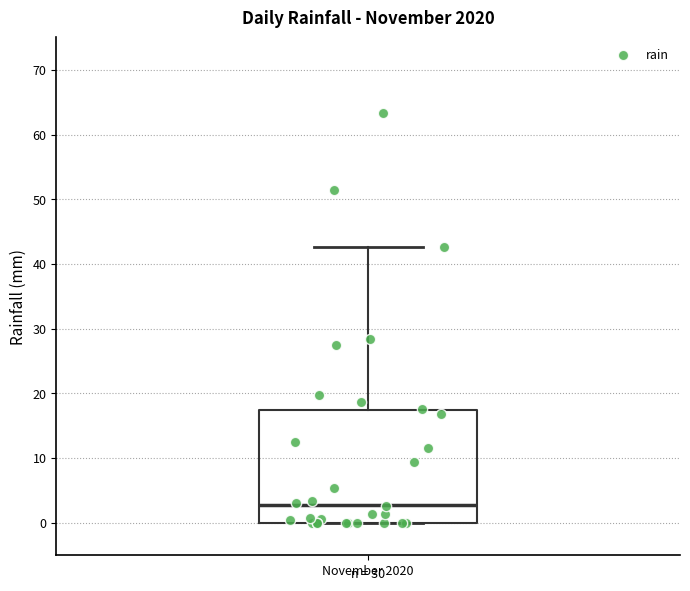

Transcribe this box plot: give where the median line is, the range the box spans, and where the two whiskers end, as read against the y-axis. The values are not printed on the chart, so give them approximately, as read against the axis.

median 3, box 0 to 17, whiskers 0 to 43